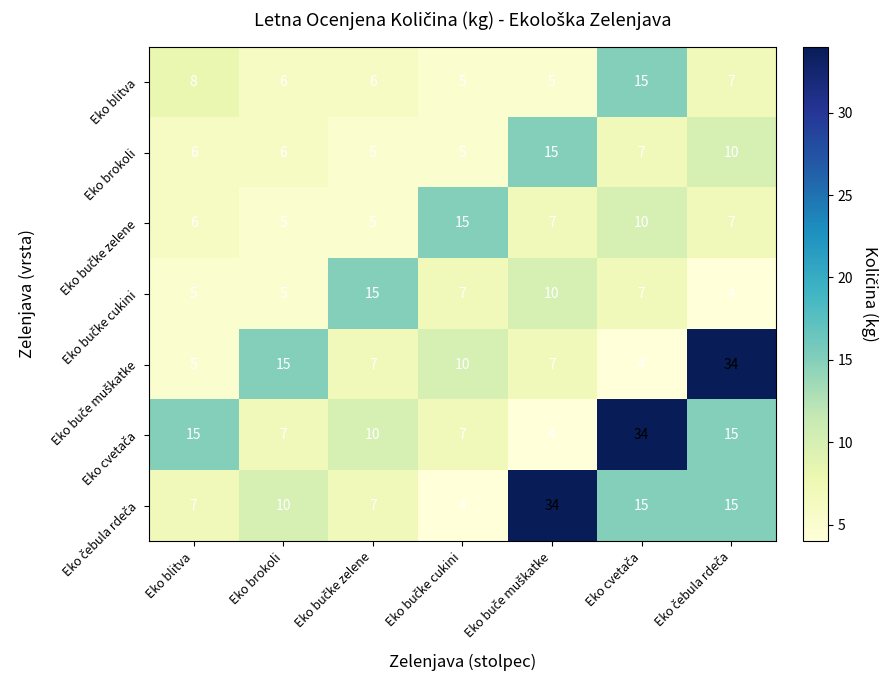

What is the difference between the second highest and second lowest values in the Eko brokoli series?

5